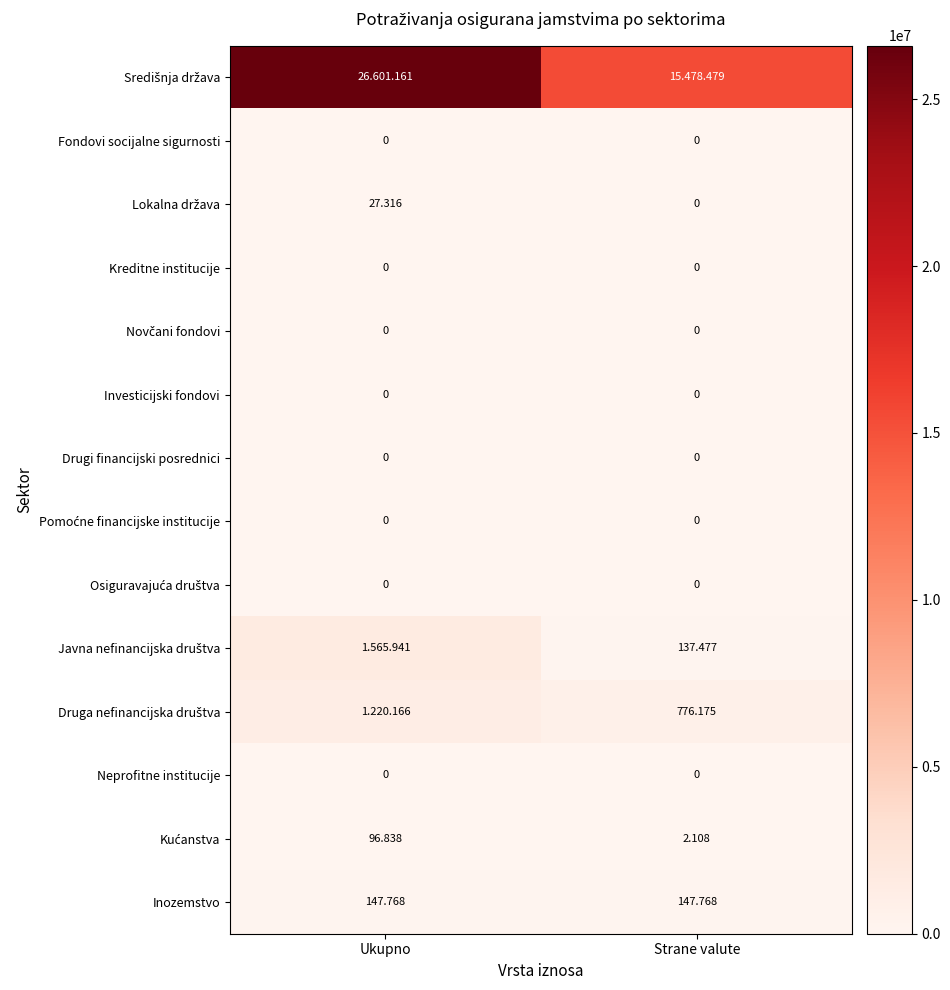

What value does the Javna nefinancijska društva series have at Strane valute, to the nearest 50?

137500